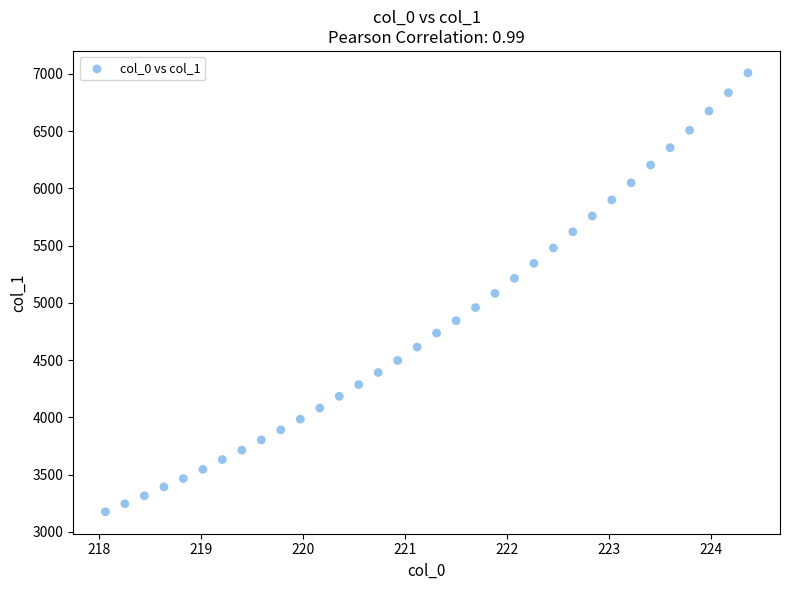

What is the range of X values (max minus min)?

6.3